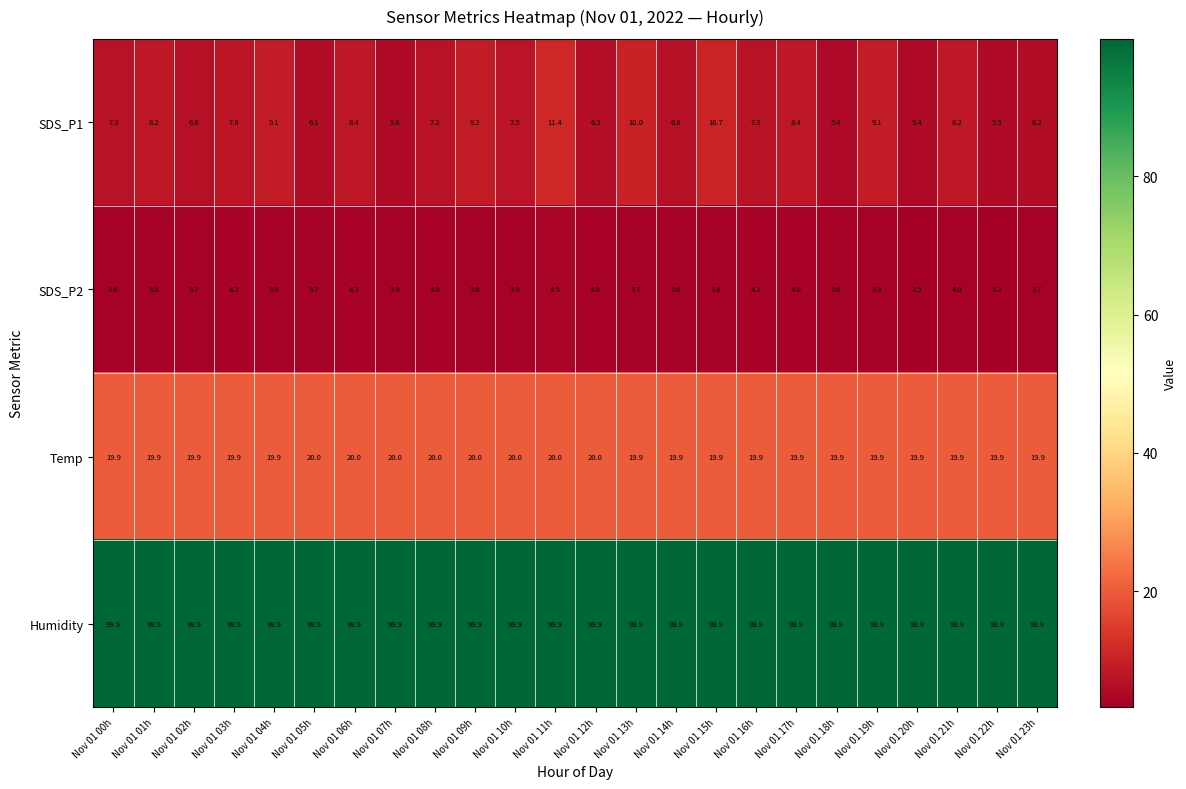

What value does the SDS_P2 series have at Nov 01 08h?

4.0